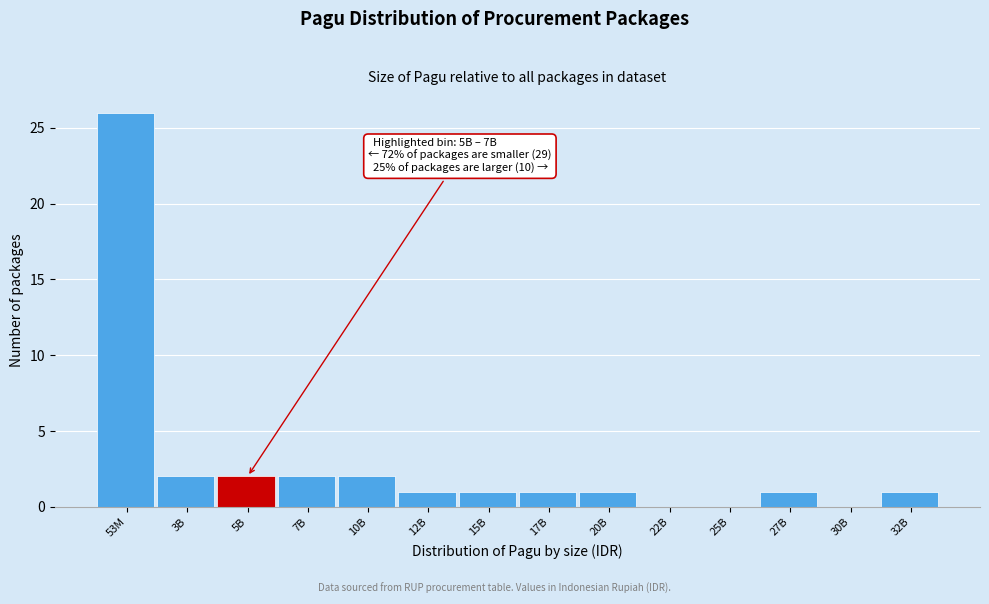

Reading right to left, list all the values displayed in this chart.

32B=1	30B=0	27B=1	25B=0	22B=0	20B=1	17B=1	15B=1	12B=1	10B=2	7B=2	5B=2	3B=2	53M=26